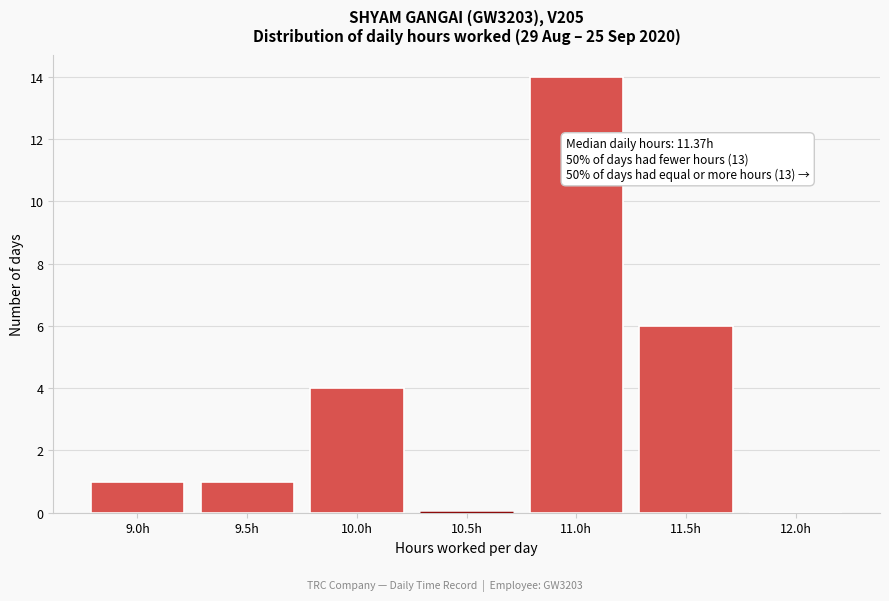

Reading left to right, transcribe all the data shown in this chart.

9.0h=1	9.5h=1	10.0h=4	10.5h=0	11.0h=14	11.5h=6	12.0h=0